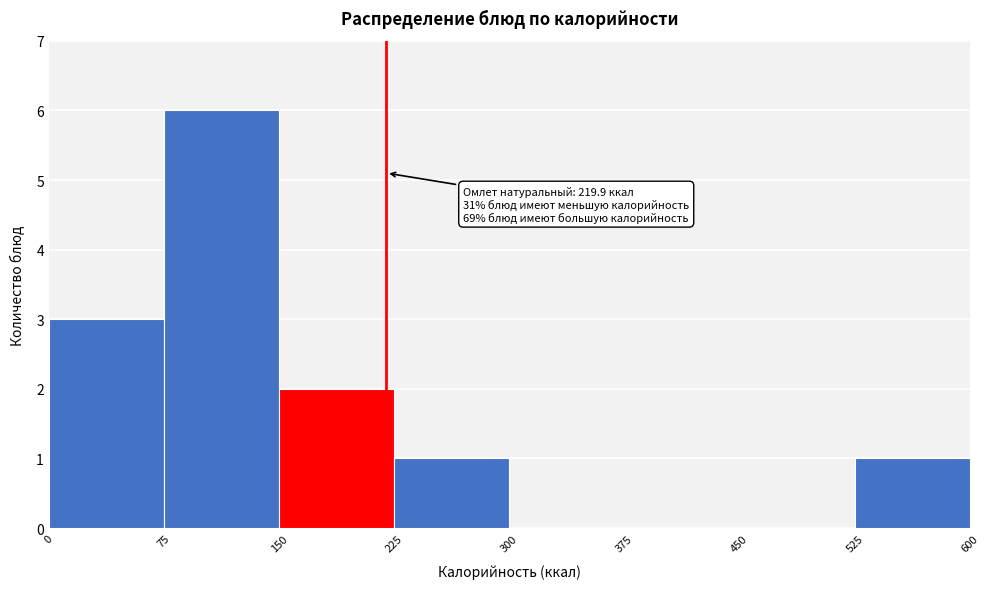

Over which range of the x-axis is the bar tallest?

75 to 150